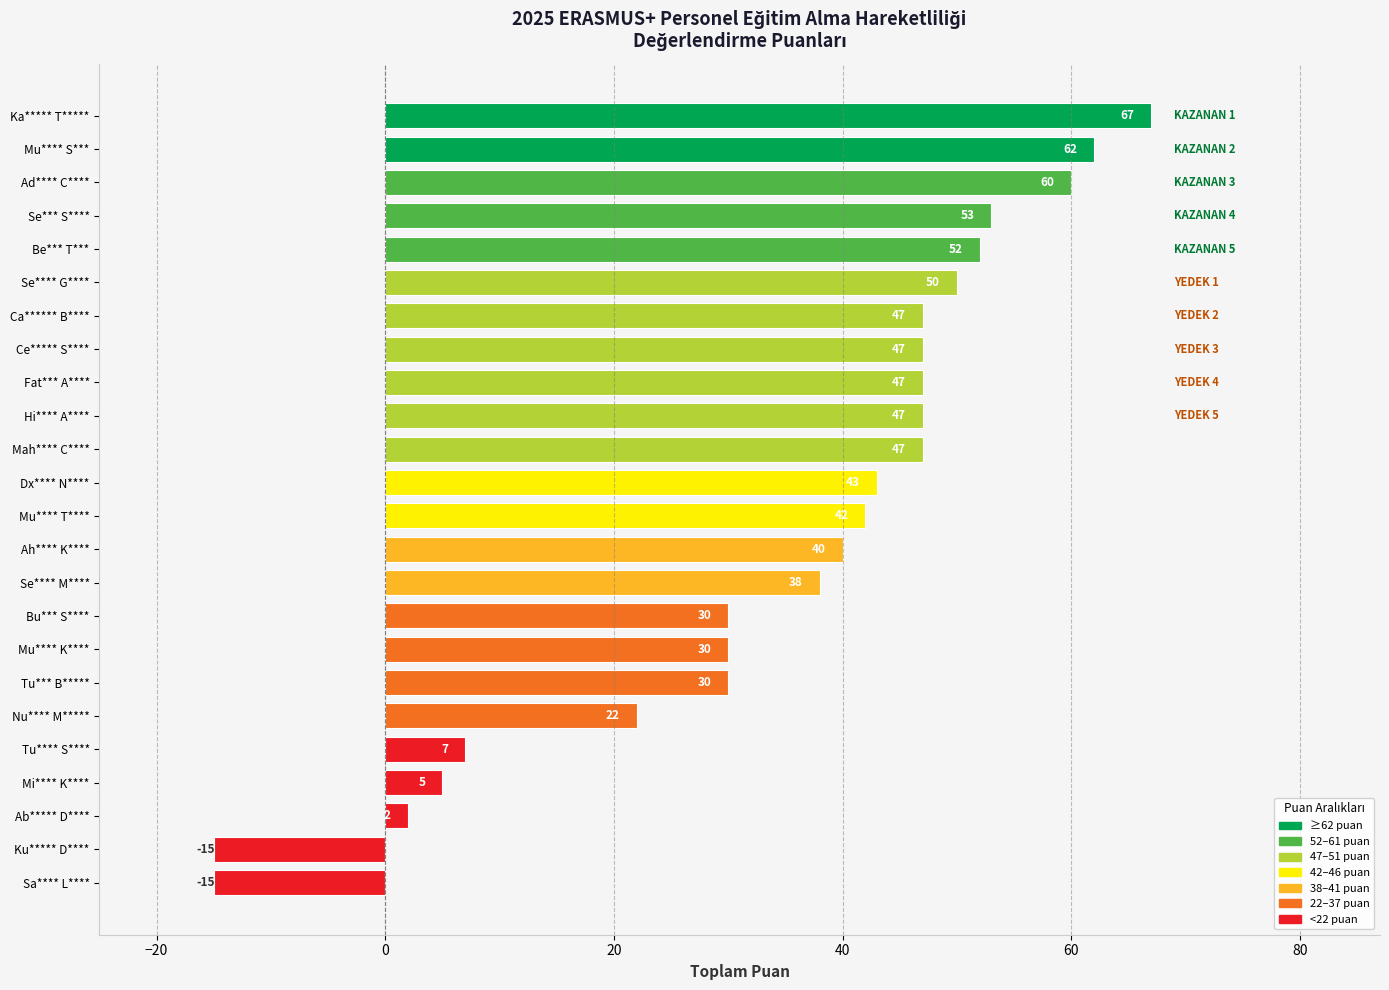

What is the value of the 13th bar from the top?

42